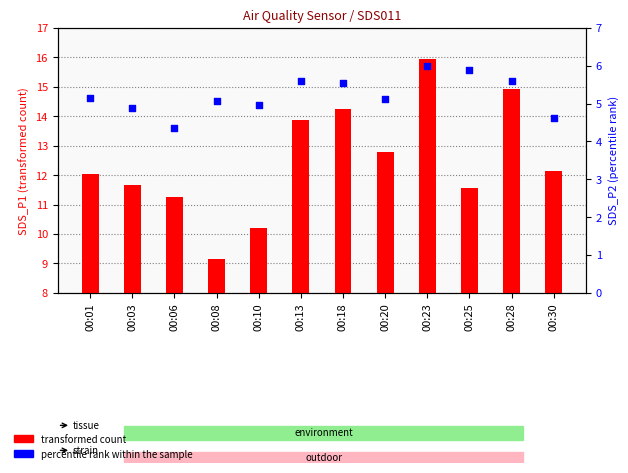

What are all the series names shown in the legend?

transformed count, percentile rank within the sample